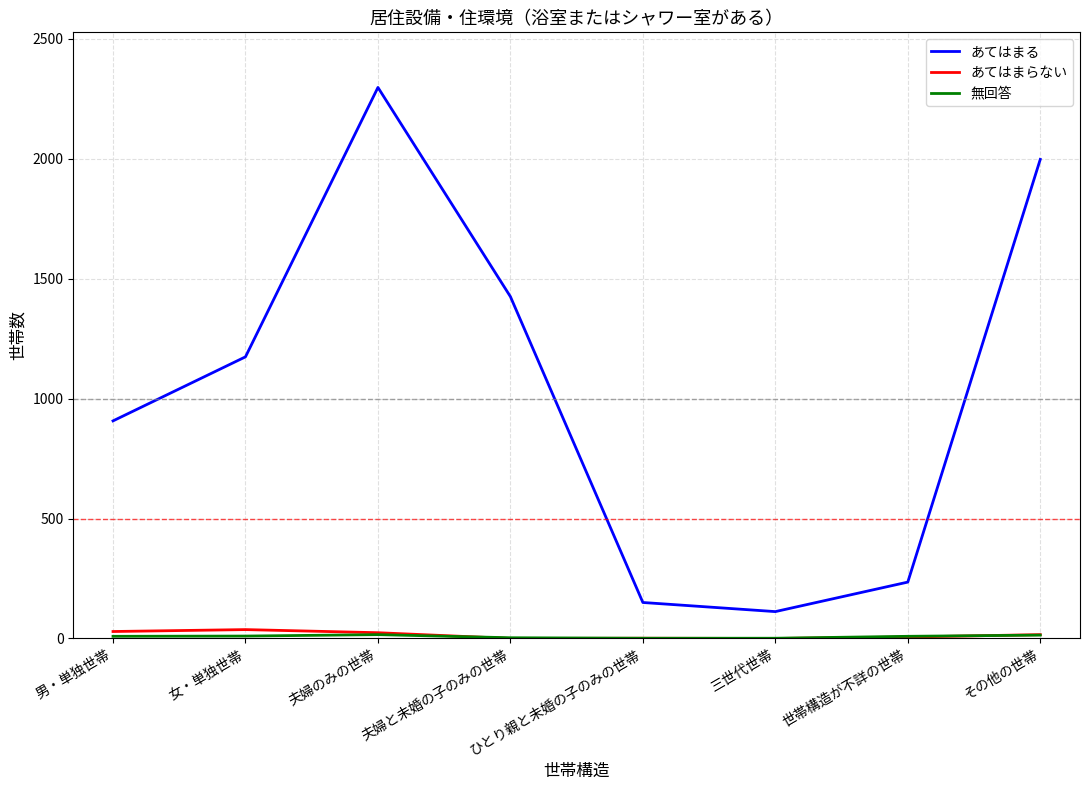

What is the greatest value displayed?

2297